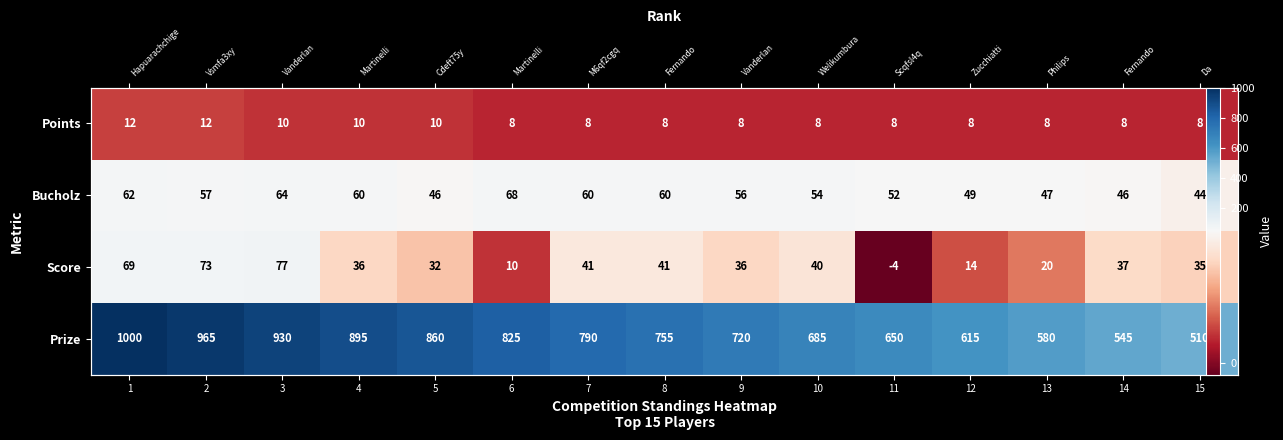

Which label corresponds to the largest value in the chart?

1